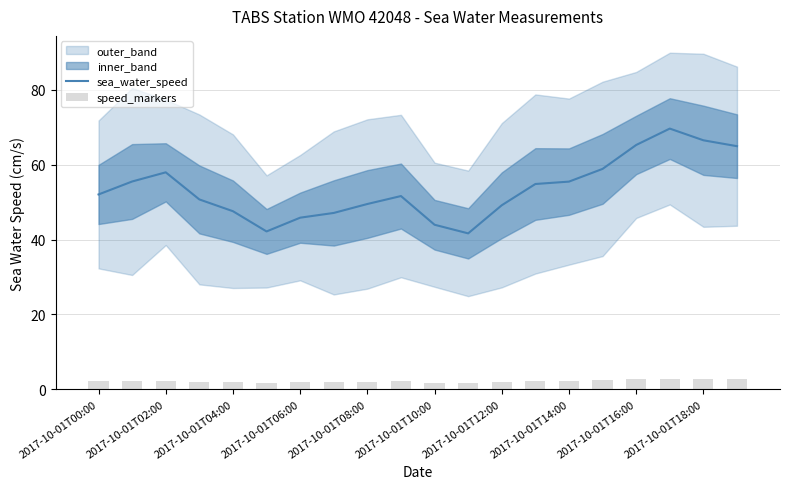

The value of sea_water_speed at 2017-10-01T12:00 is 79.3. True or false?

False